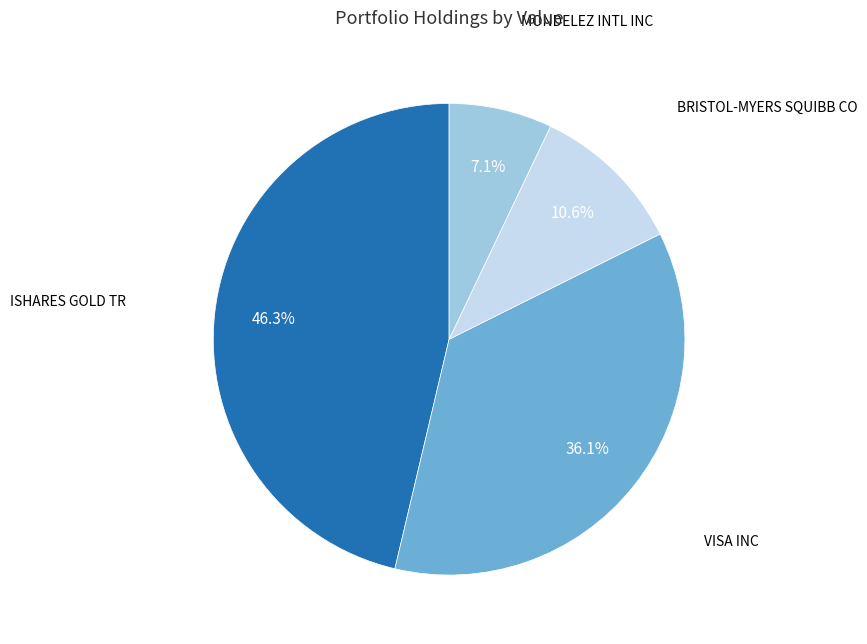

Is there any slice that represents more than half of the pie?

No